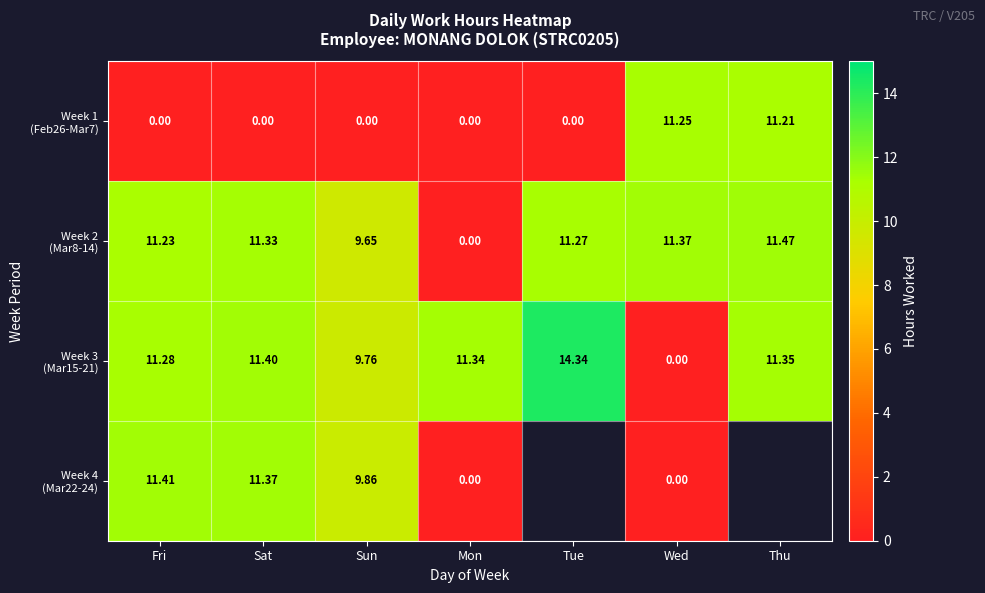

Where is Week 3 (Mar15-21) nearest to the value 7?

Sun